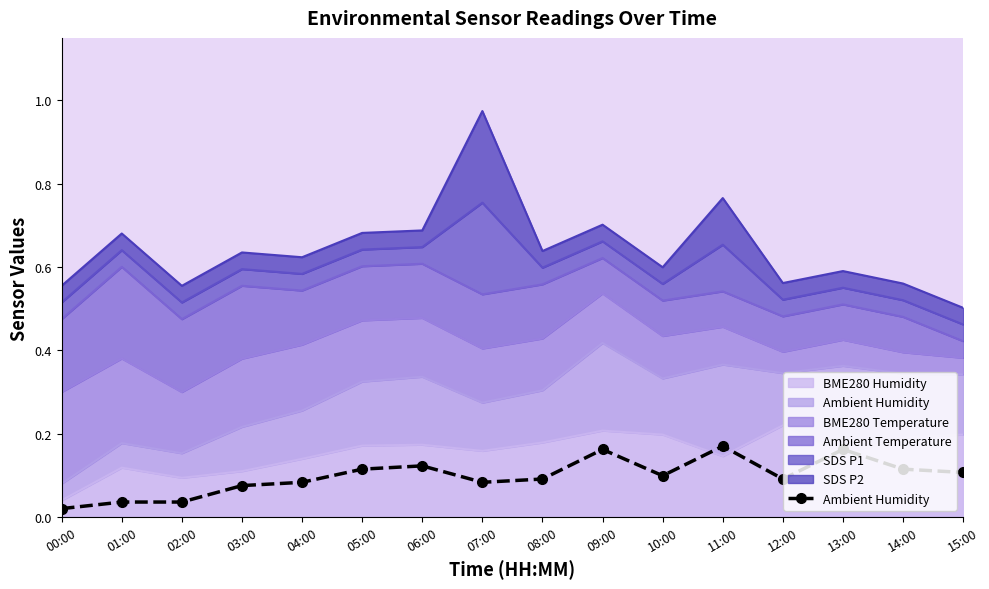

True or false: the data shows 0.0 at 02:00.

False